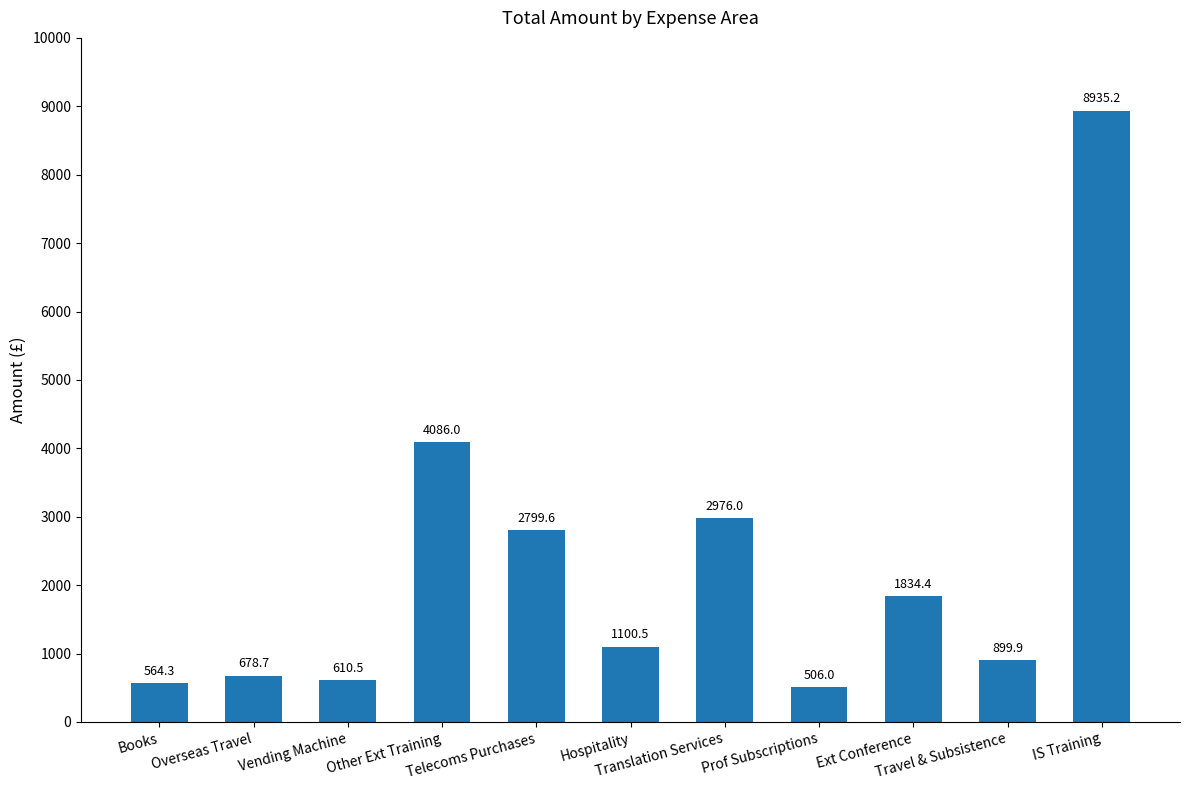

What is the label of the 3rd bar from the right?

Ext Conference